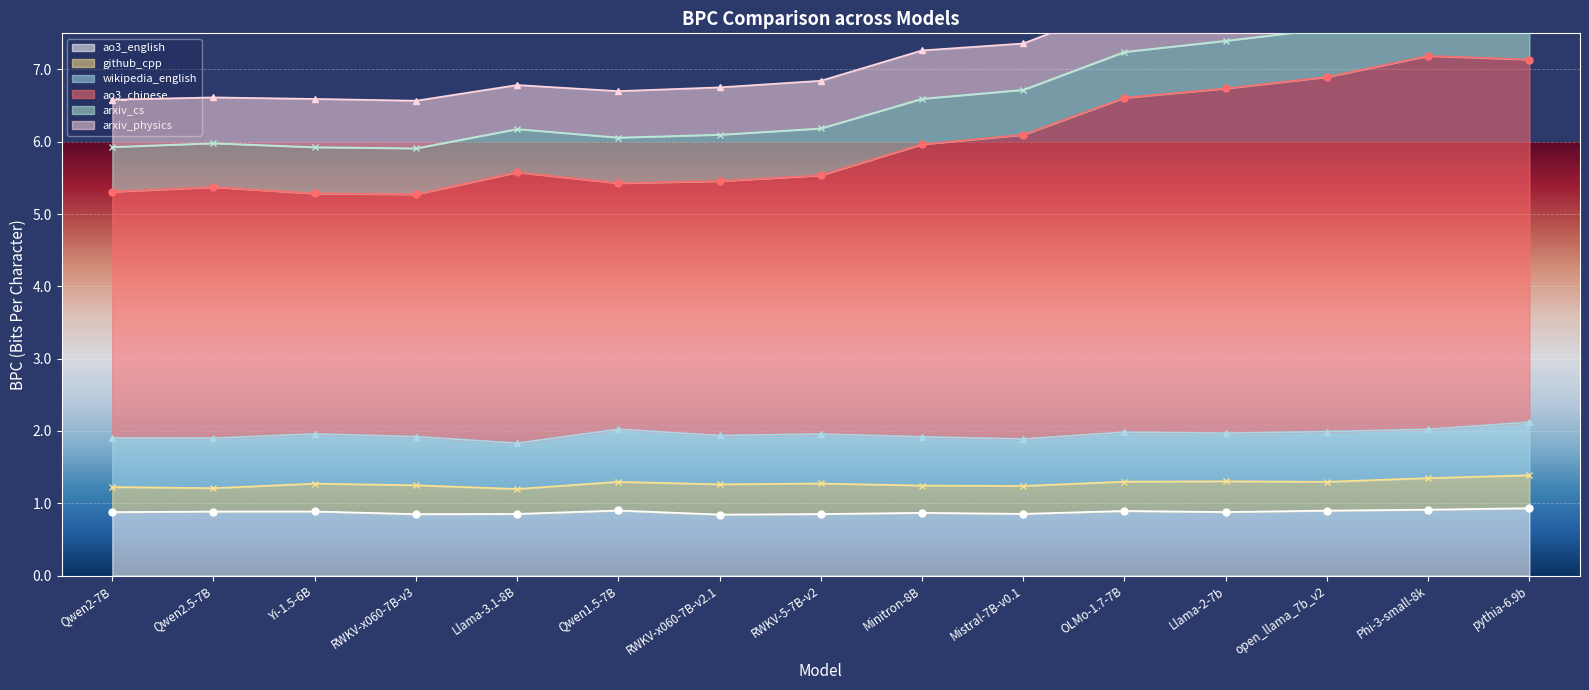

Is it true that ao3_english equals 0.8 at RWKV-x060-7B-v3?

True